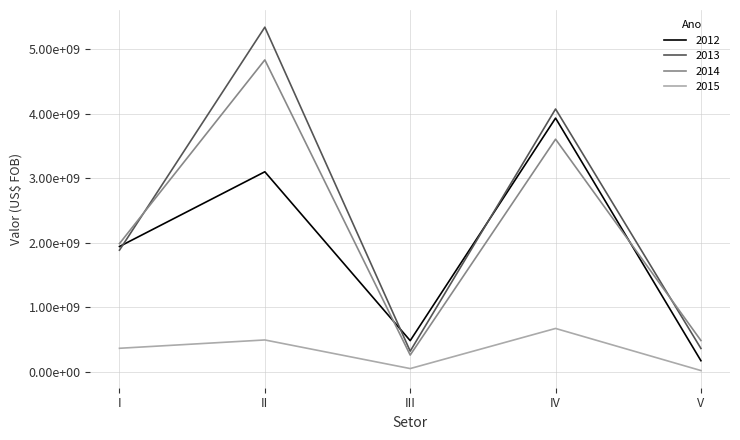

Does the chart have visible grid lines?

Yes